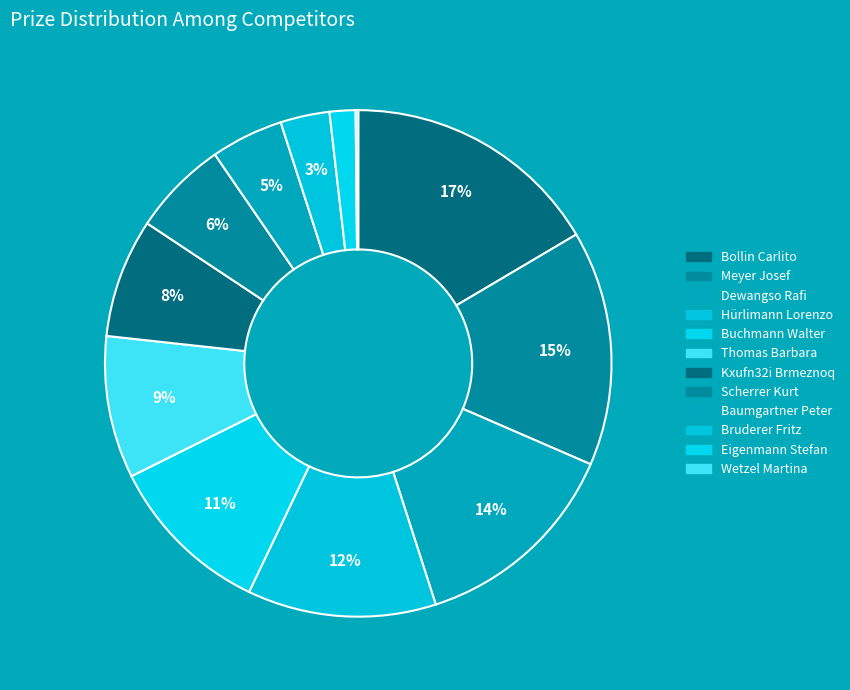

To the nearest percent, what portion does Dewangso Rafi represent?

14%